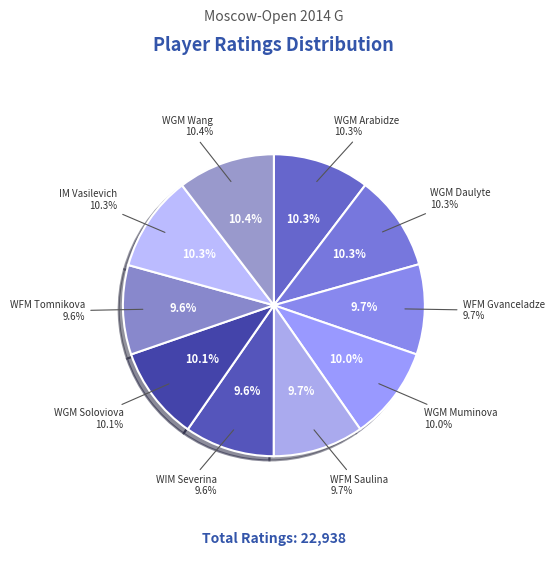

Rank the categories by value from lowest to highest.

WFM Tomnikova, WIM Severina, WFM Gvanceladze, WFM Saulina, WGM Muminova, WGM Soloviova, WGM Daulyte, IM Vasilevich, WGM Arabidze, WGM Wang